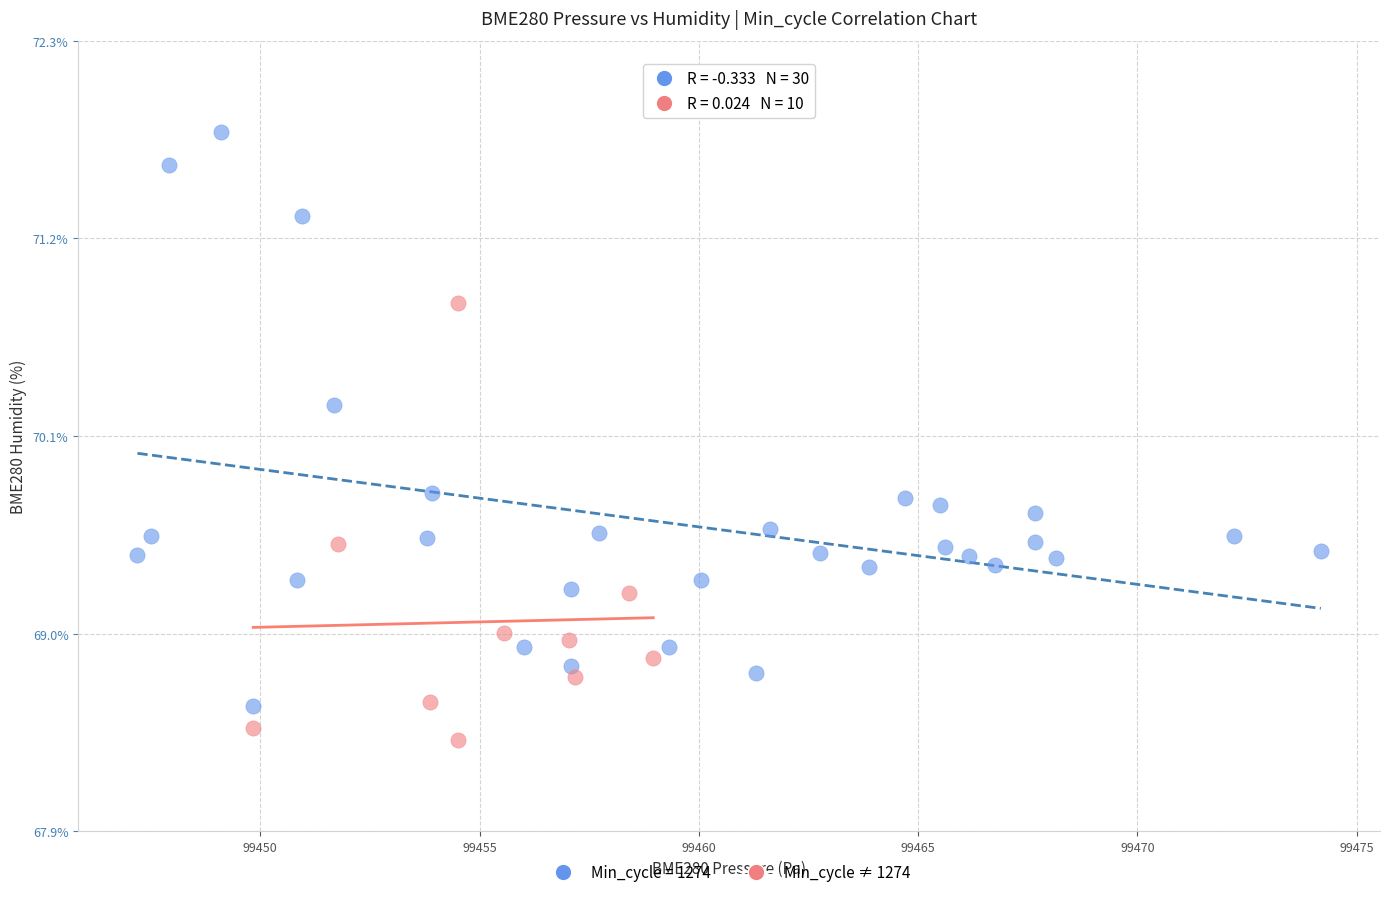

Which series contains the highest Y value?

Min_cycle = 1274